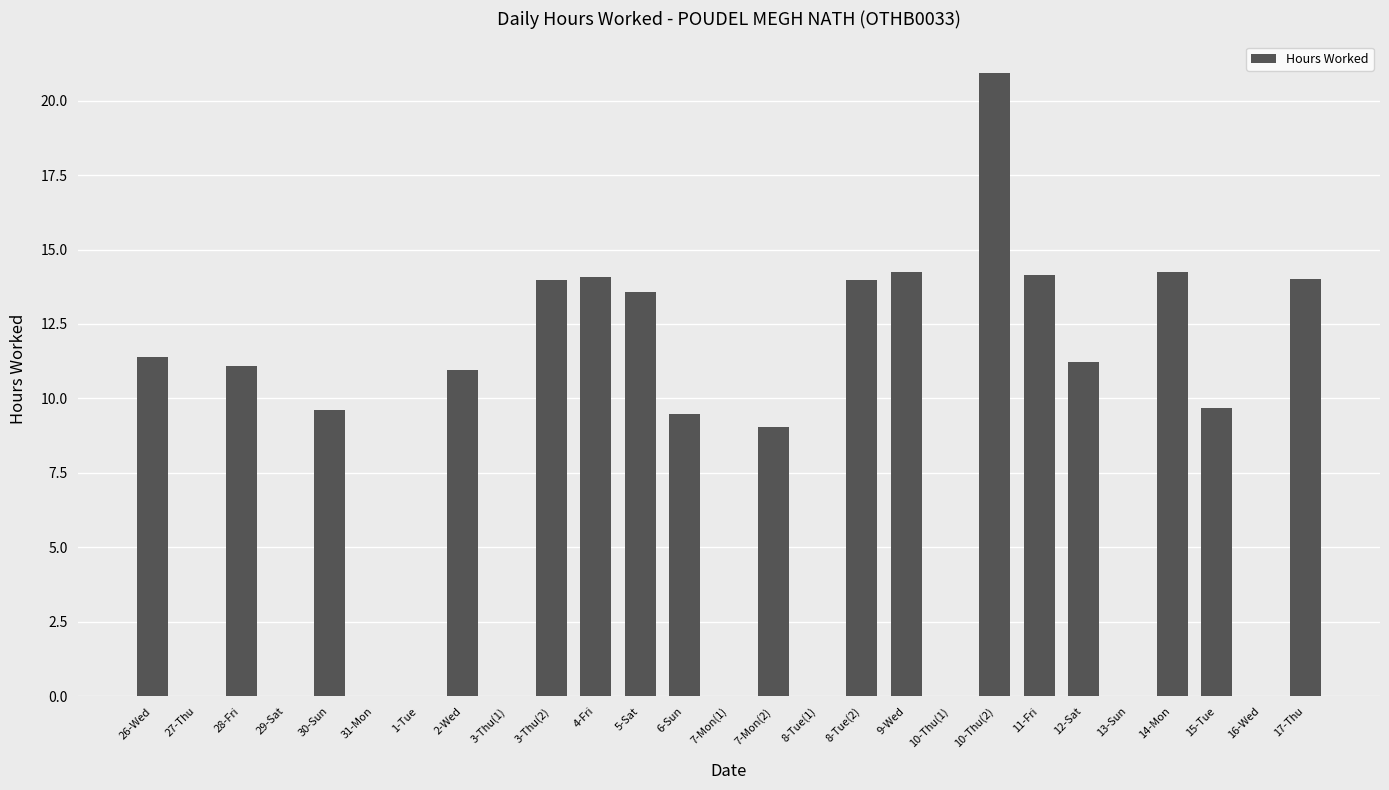

What is the sum of all values?

215.7